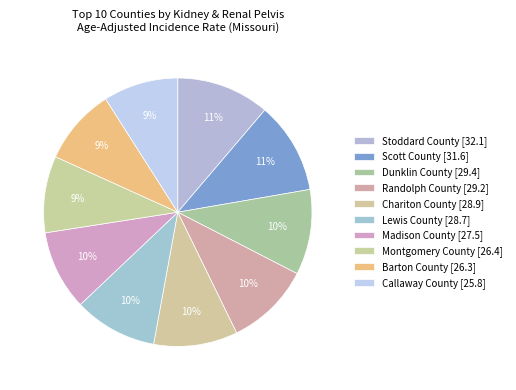

How many segments does this pie chart have?

10